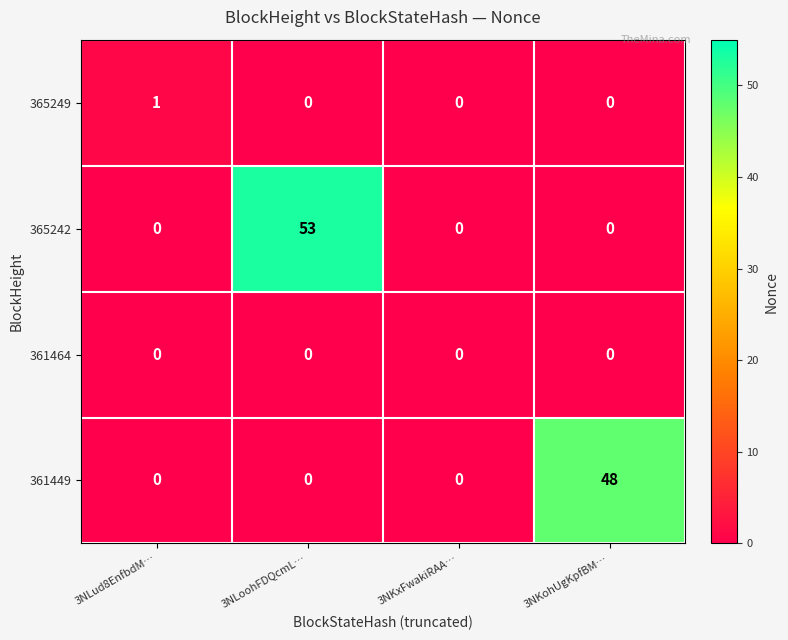

What is the total value across all series at 3NKohUgKpfBM…?

48